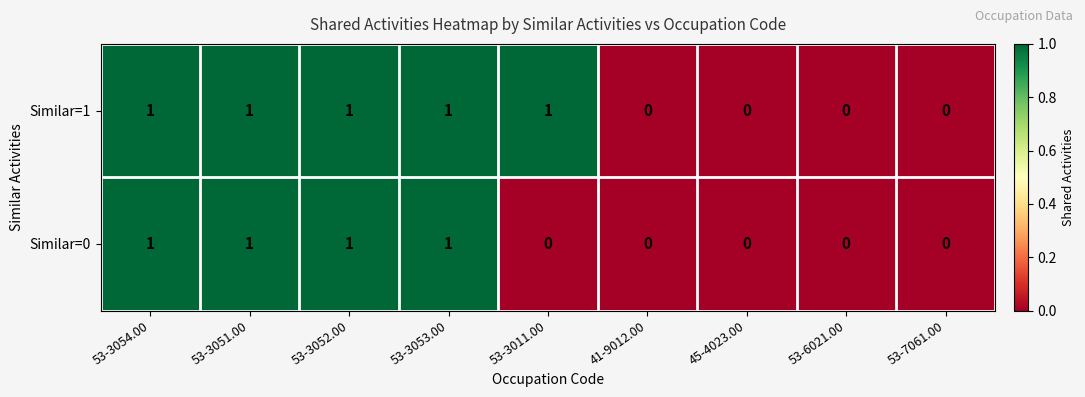

Reading left to right, transcribe all the data shown in this chart.

Similar=1: 53-3054.00=1	53-3051.00=1	53-3052.00=1	53-3053.00=1	53-3011.00=1	41-9012.00=0	45-4023.00=0	53-6021.00=0	53-7061.00=0
Similar=0: 53-3054.00=1	53-3051.00=1	53-3052.00=1	53-3053.00=1	53-3011.00=0	41-9012.00=0	45-4023.00=0	53-6021.00=0	53-7061.00=0